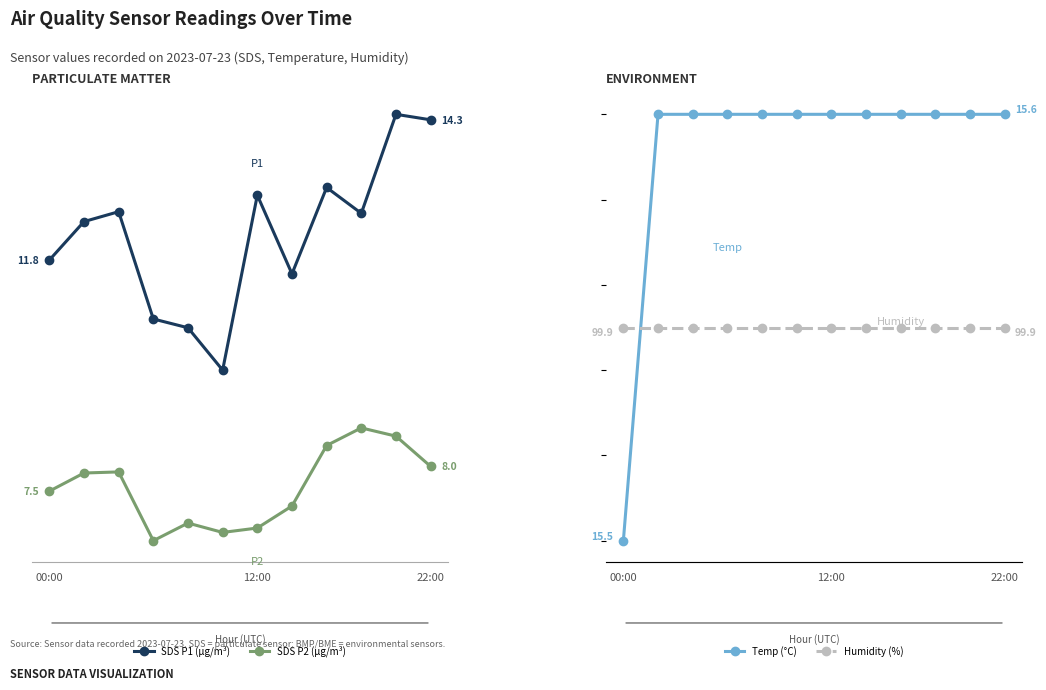

What is the total value across all series at 12:00?

135.8